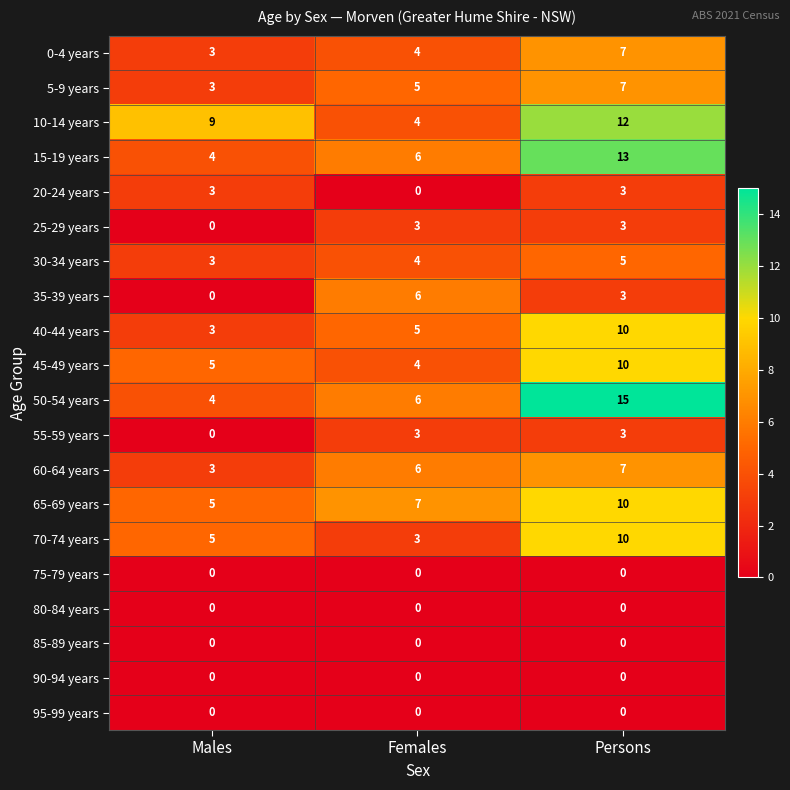

What is the difference between the maximum and minimum values in the 55-59 years series?

3